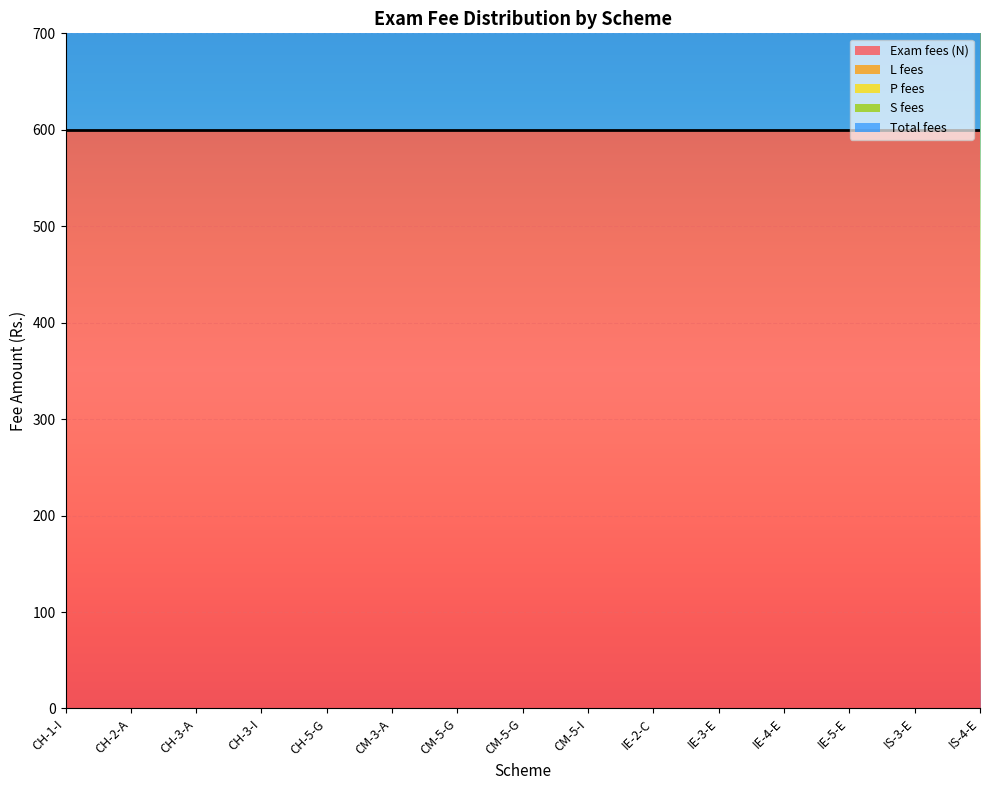

Reading right to left, what are all the values shown in this chart?

Exam fees (N): 600	600	600	600	600	600	600	600	600	600	600	600	600	600	600
L fees: 0	0	0	0	0	0	0	0	0	0	0	0	0	0	0
P fees: 0	0	0	0	0	0	0	0	0	0	0	0	0	0	0
S fees: 0	0	0	0	0	0	0	0	0	0	0	0	0	0	0
Total fees: 600	600	600	600	600	600	600	600	600	600	600	600	600	600	600